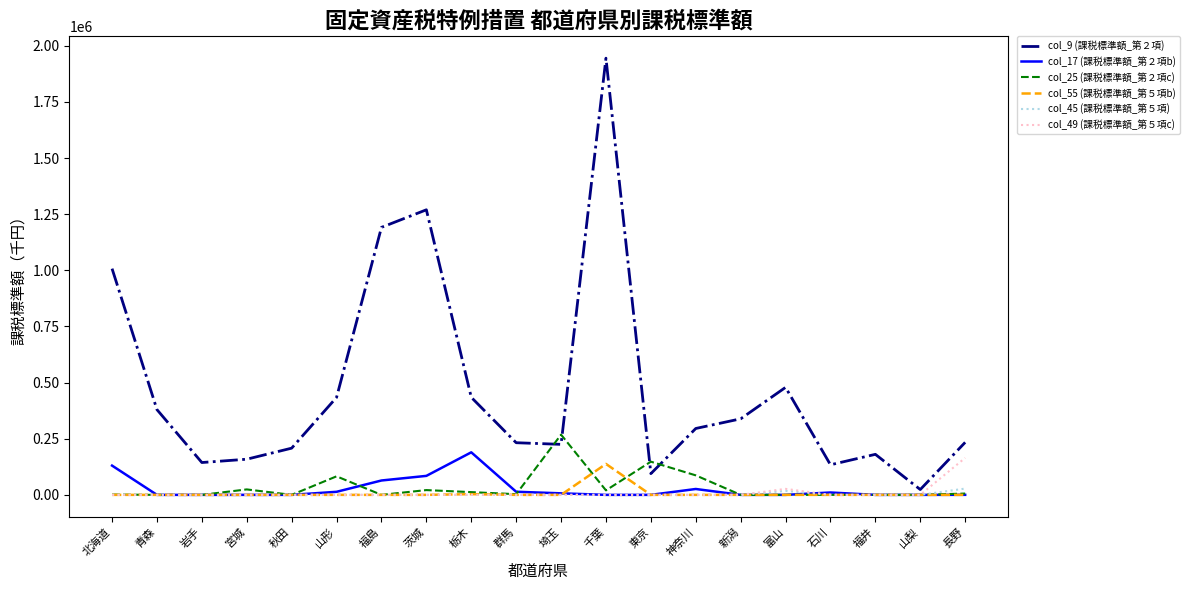

What is the total value across all series at 石川?

144439